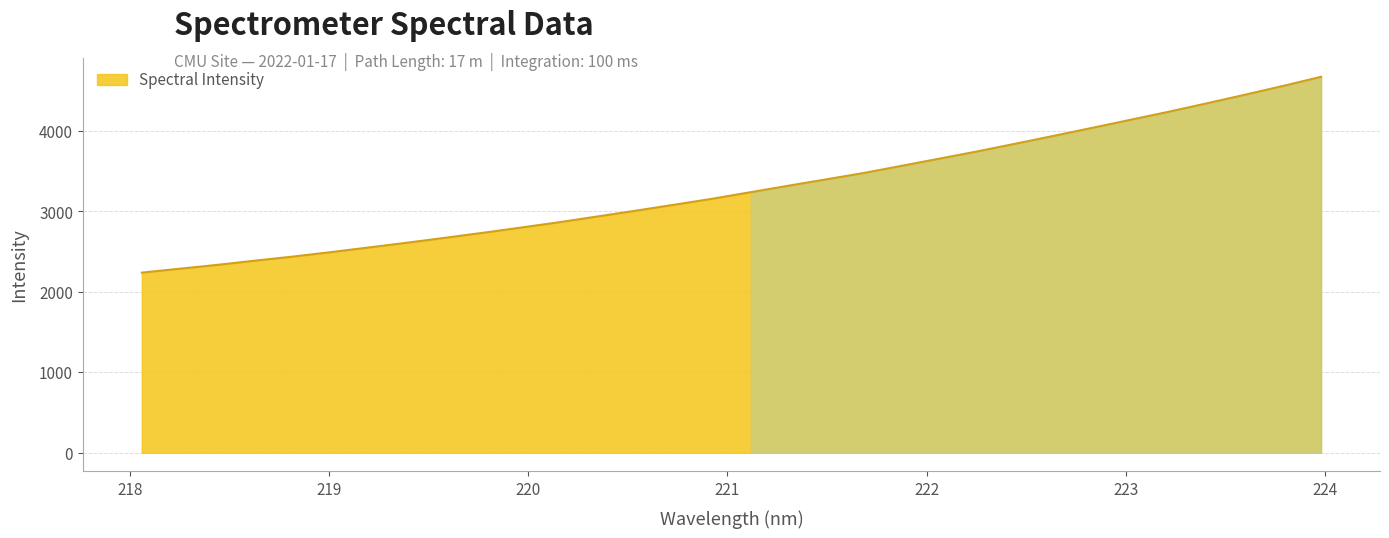

What is the difference between the maximum and minimum values?

2435.5